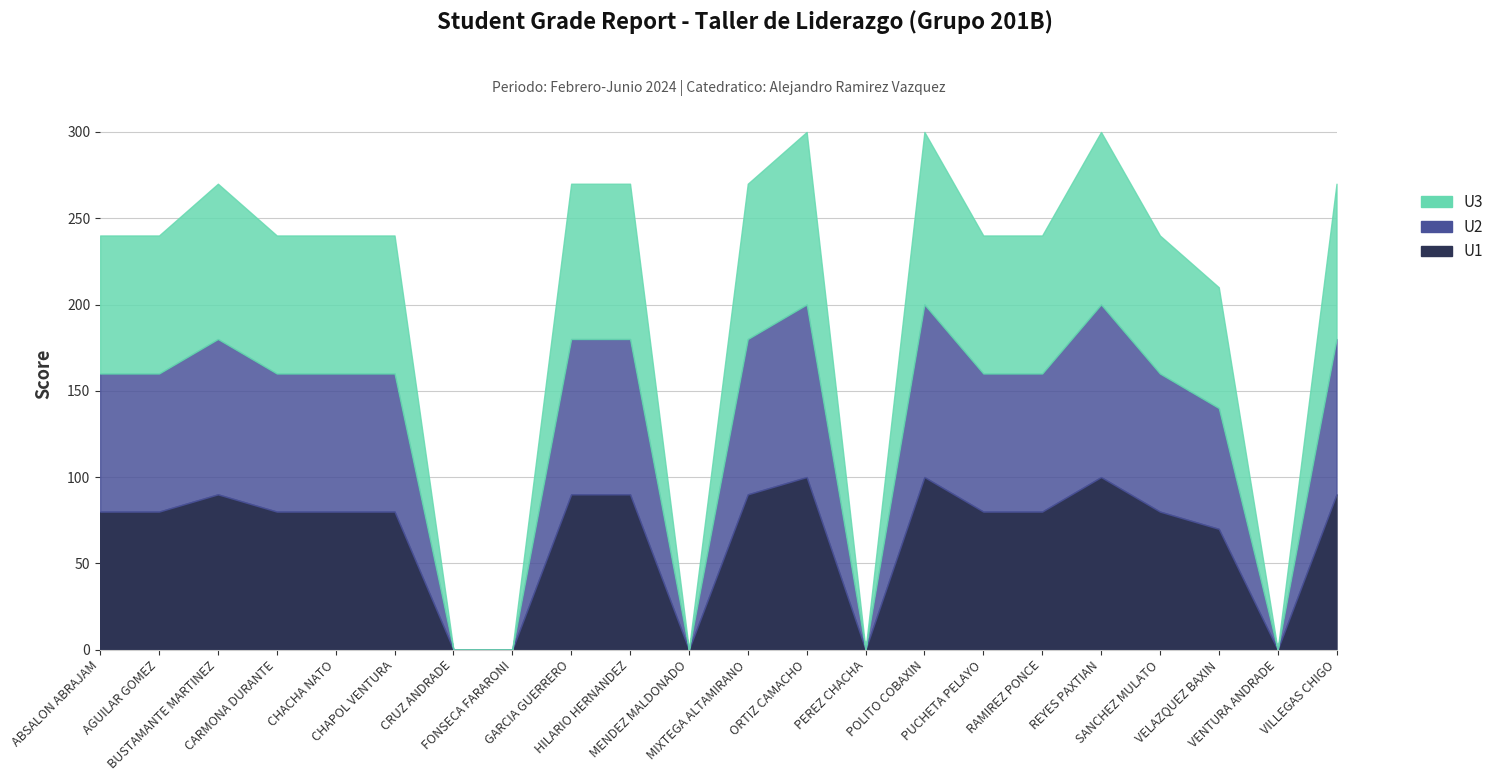

Which category has the highest value in the U1 series?

ORTIZ CAMACHO